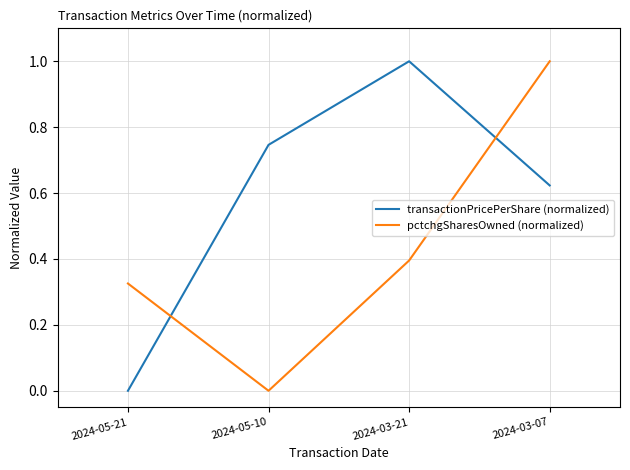

In pctchgSharesOwned (normalized), how many points are lower than both neighbors (excluding endpoints)?

1